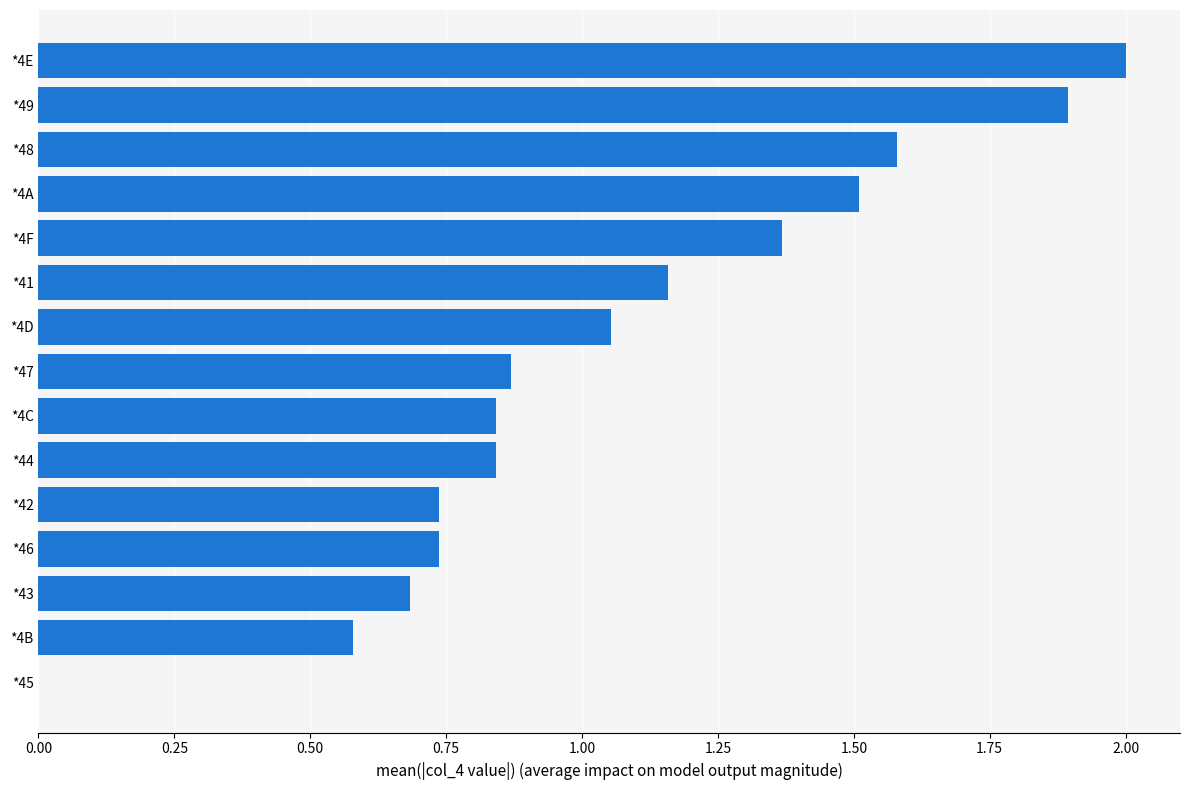

Which category has the highest value across all series?

*4E